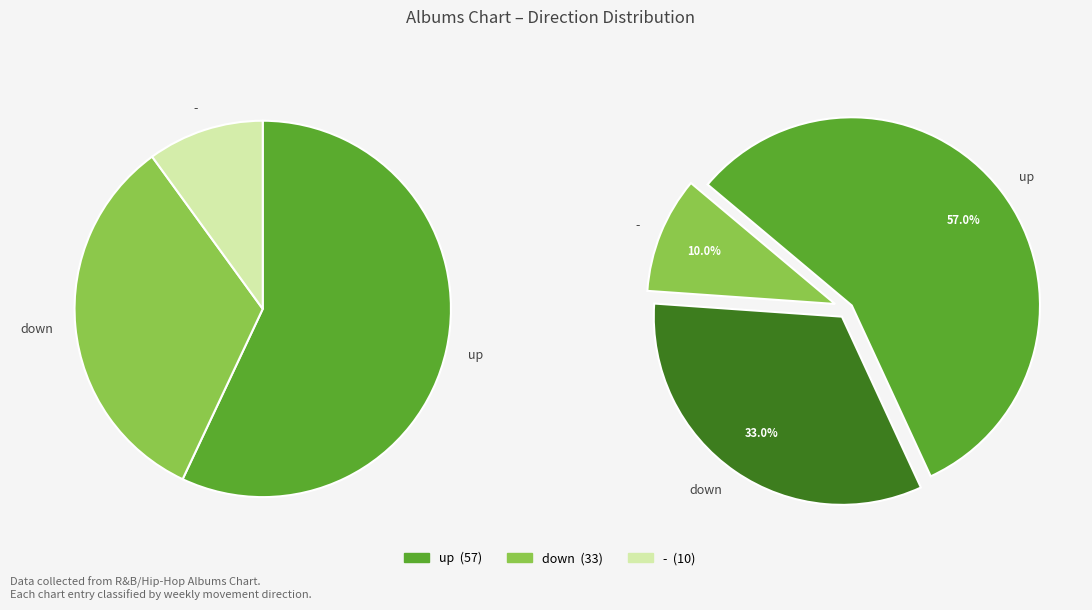

Count the number of slices in the pie.

3